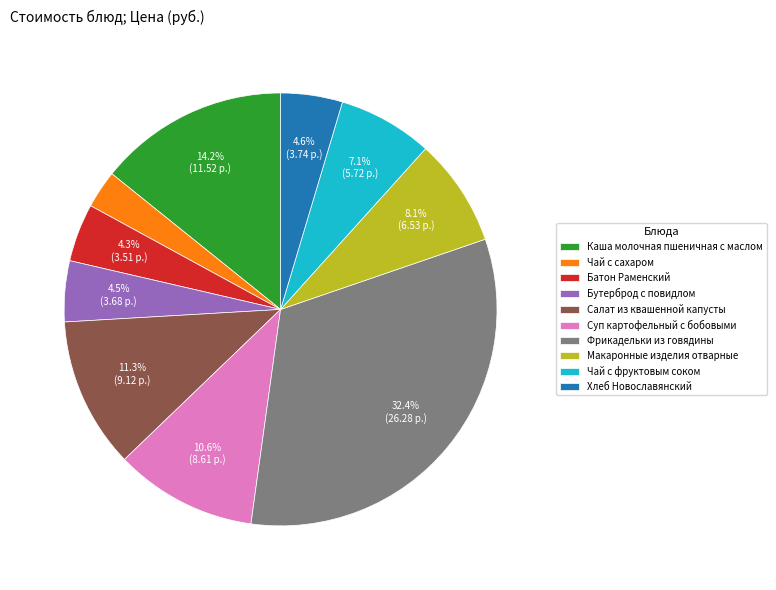

What is the total percentage of Чай с фруктовым соком and Хлеб Новославянский?

11.7%